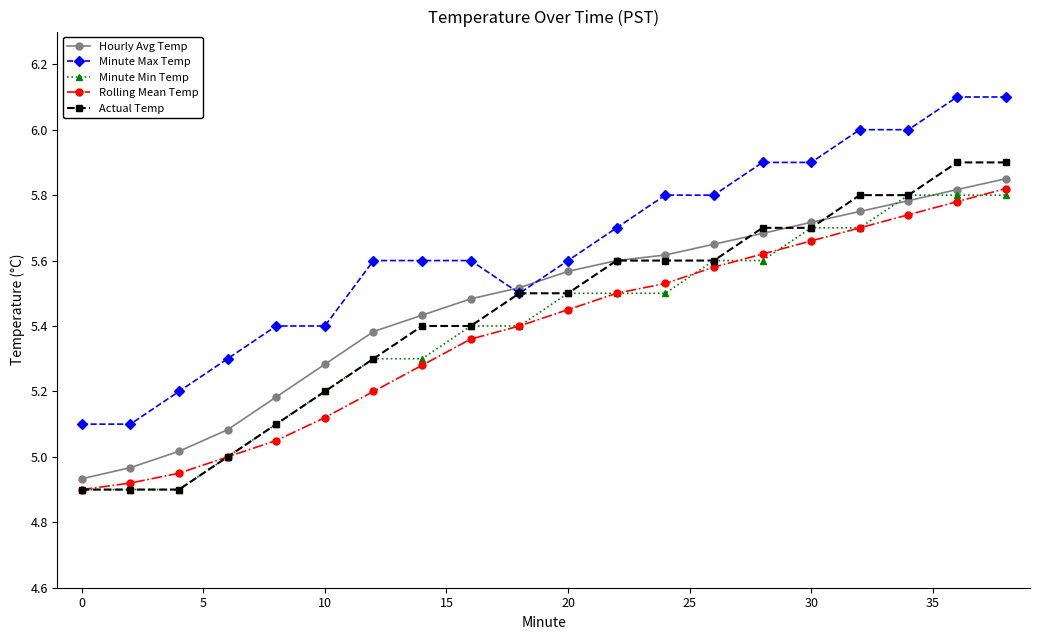

True or false: Rolling Mean Temp and Minute Max Temp intersect in this chart.

False